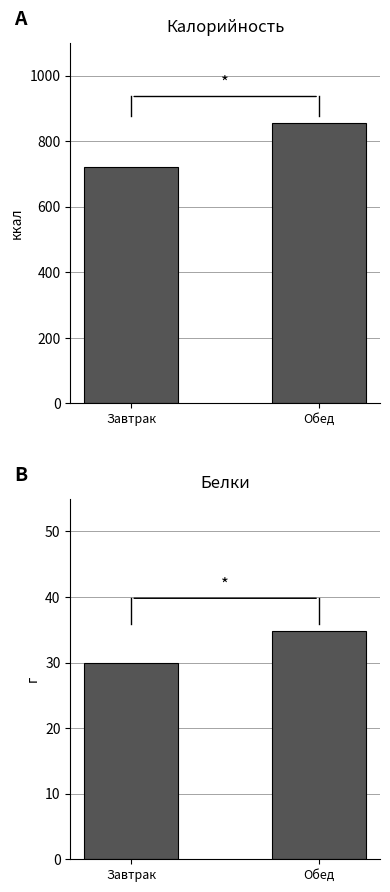

Rank the categories by Белки value from highest to lowest.

Обед, Завтрак